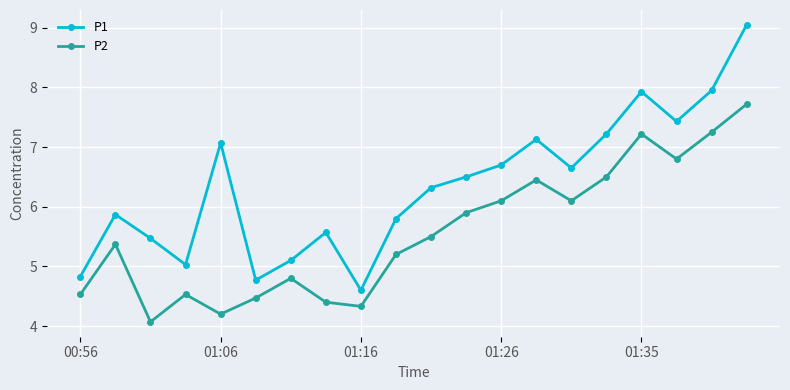

List the series in order of their overall mean, highest first.

P1, P2